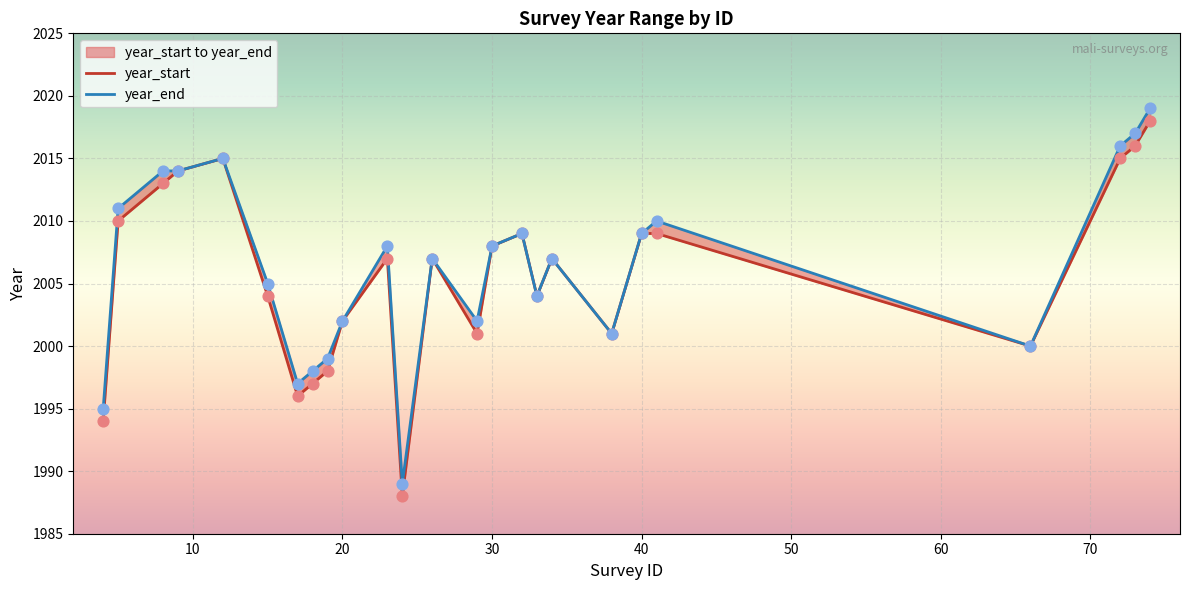

Which series has the widest spread of Y values?

year_start